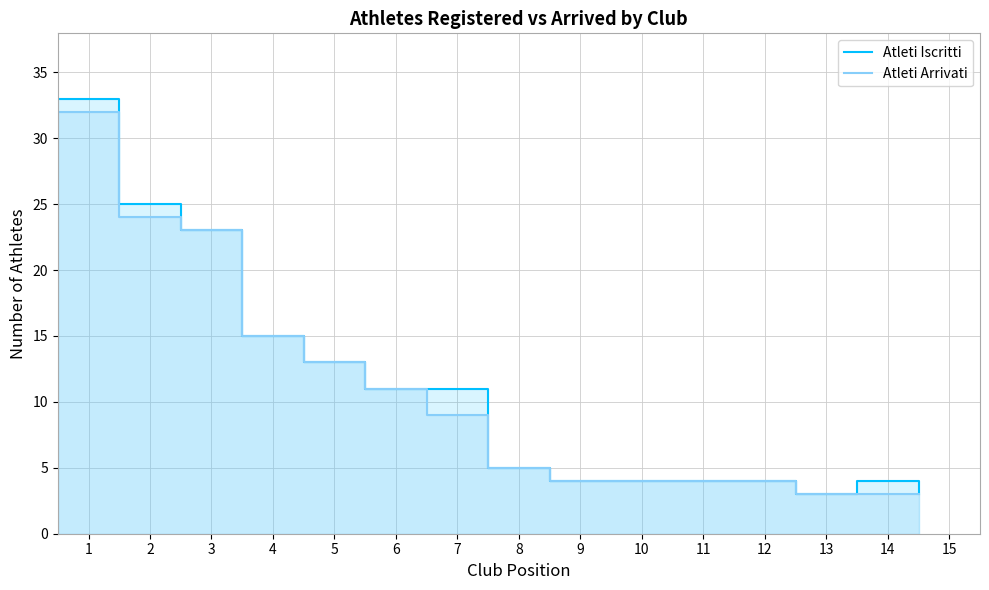

What is the maximum value shown in the chart?

33